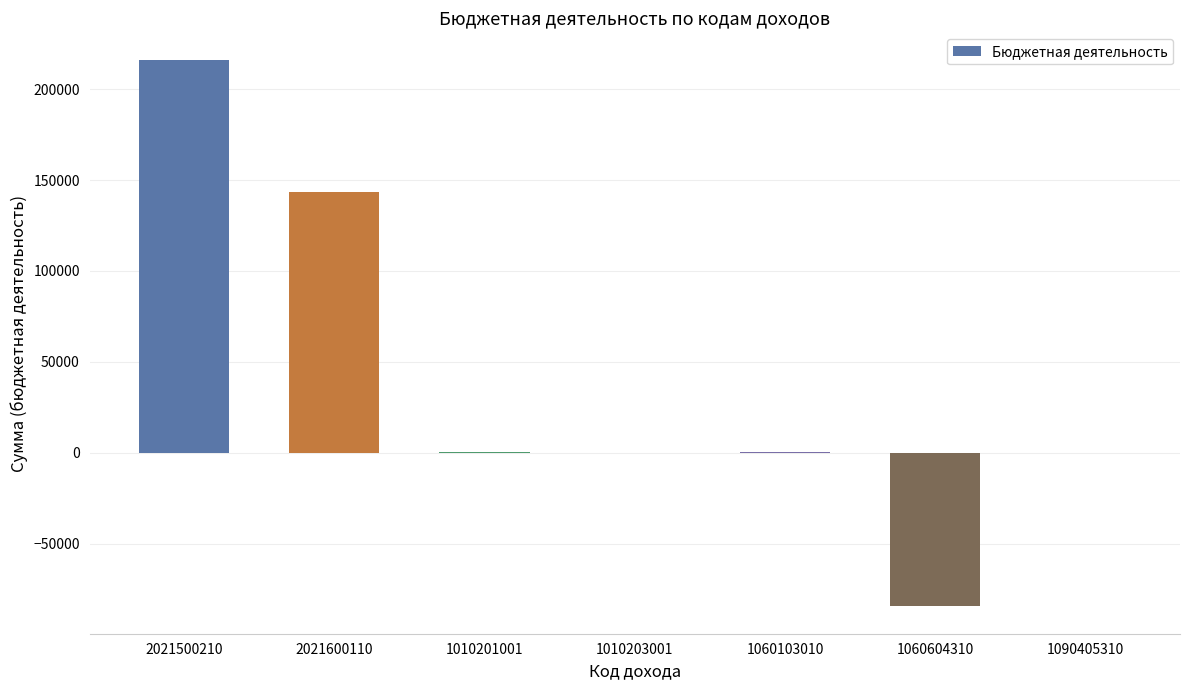

What is the sum of all values?

275676.8